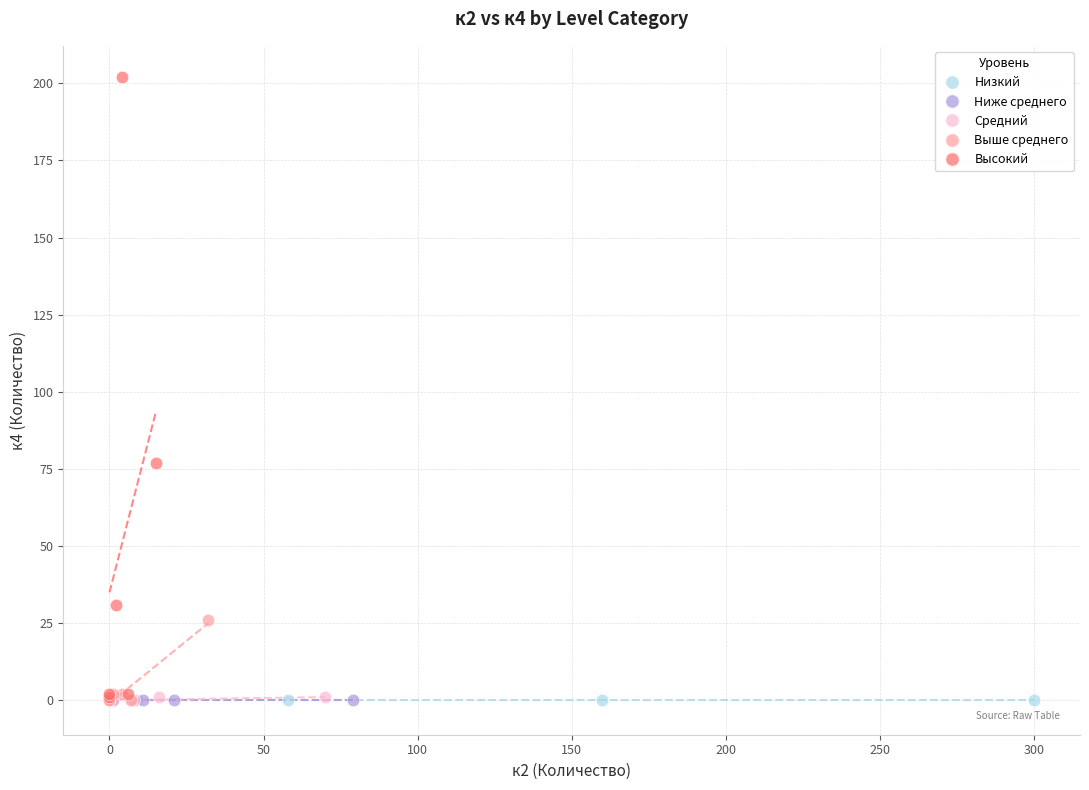

Which series reaches the maximum Y coordinate?

Высокий